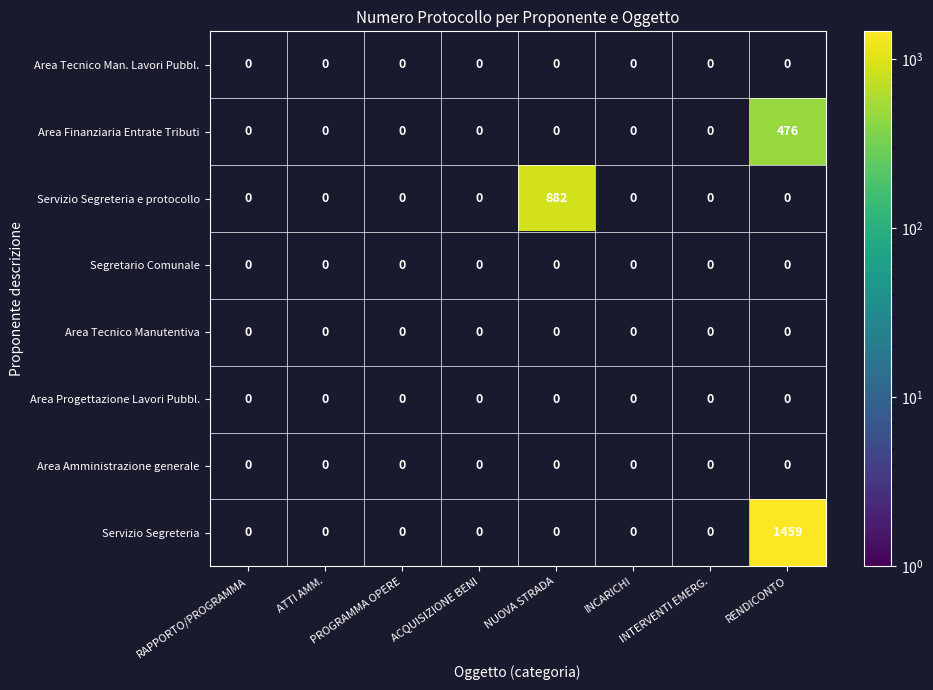

How many series are shown in this chart?

8